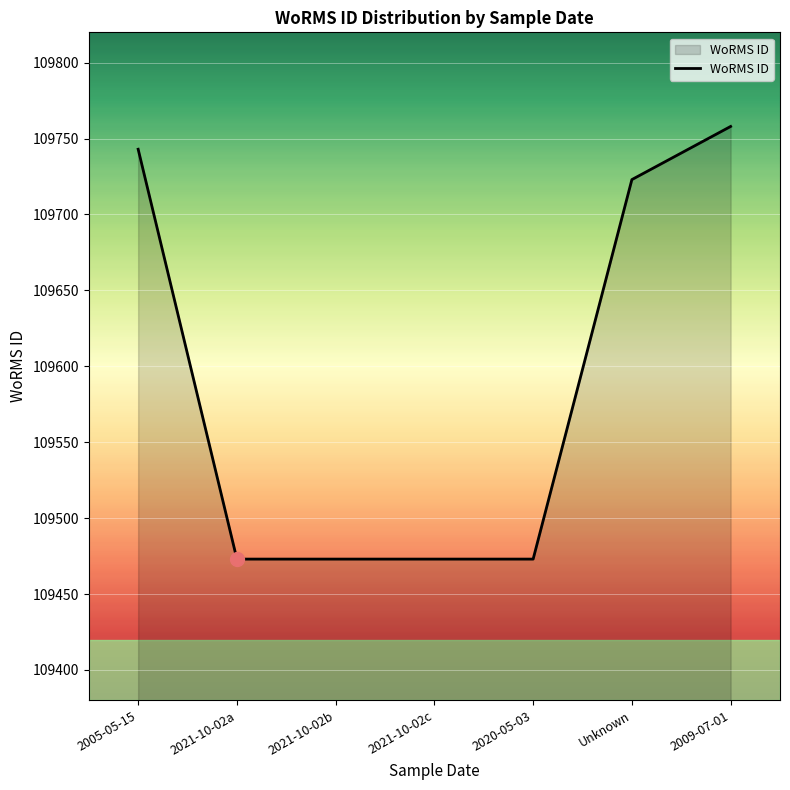

What is the ratio of the value at Unknown to the value at 2020-05-03?

1.0